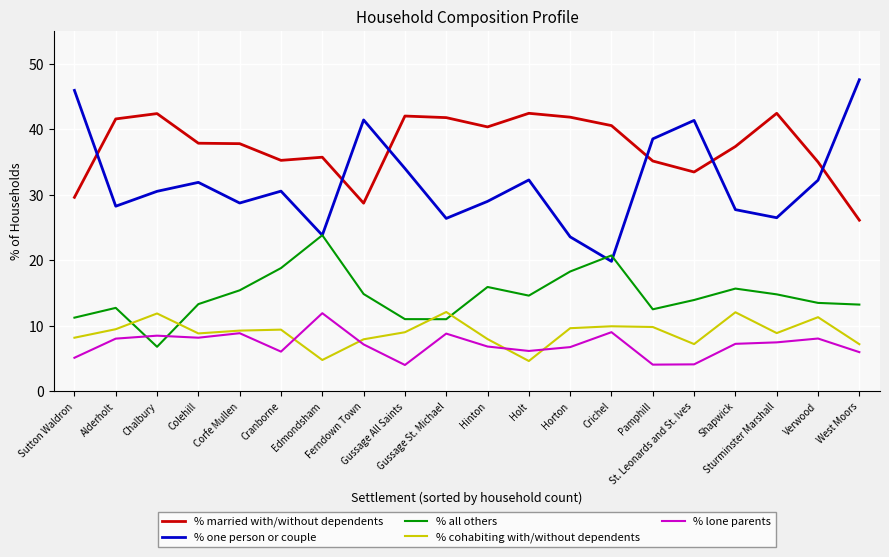

At St. Leonards and St. Ives, list the series in order from smallest to largest.

% lone parents, % cohabiting with/without dependents, % all others, % married with/without dependents, % one person or couple